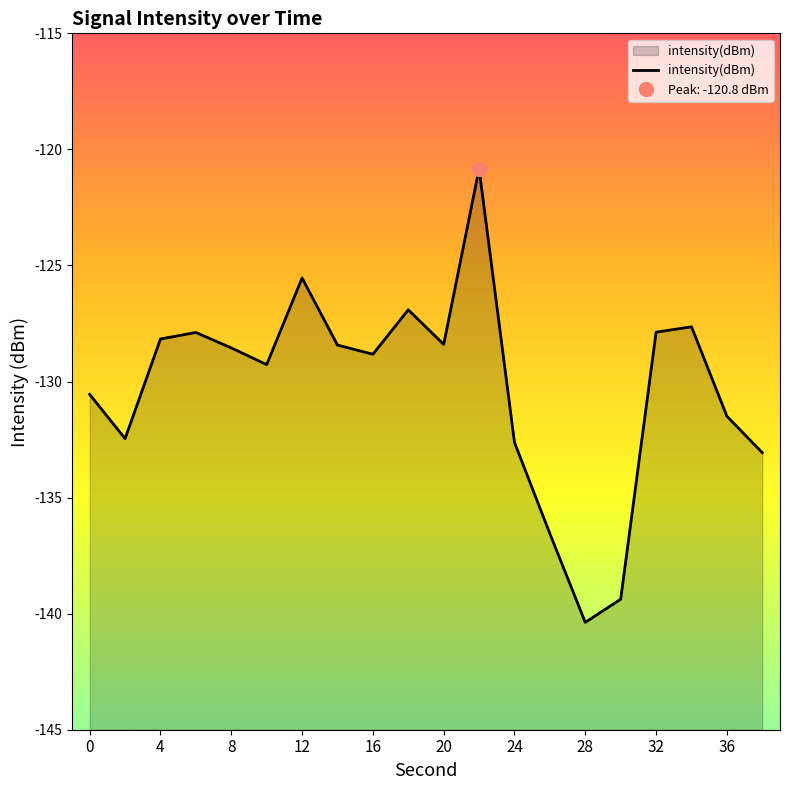

How many interior local valleys (lower than both neighbors) does the data have?

5